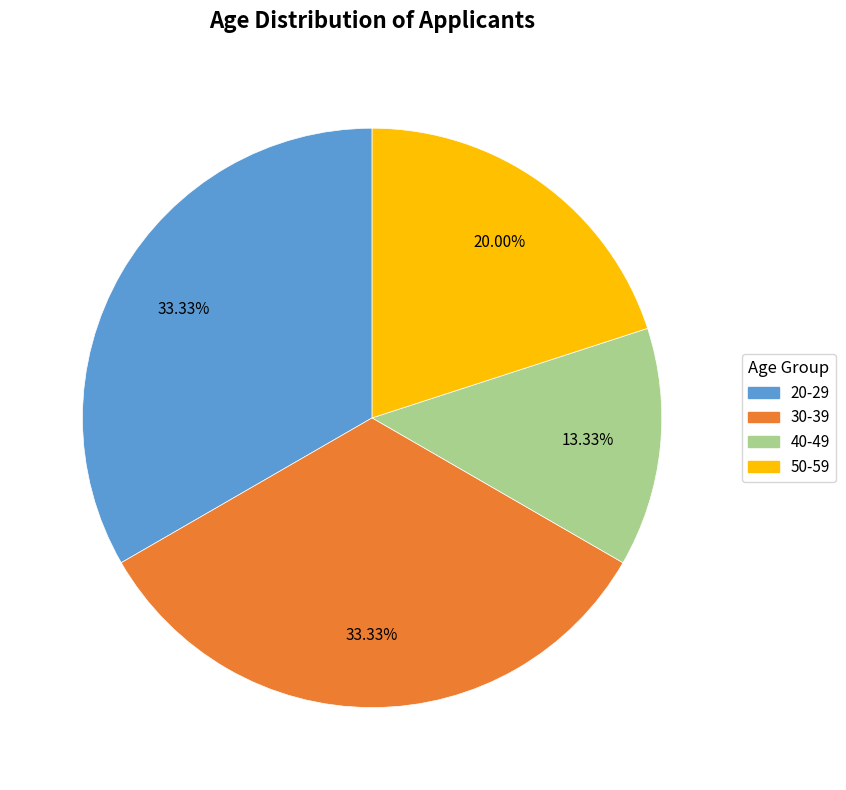

Does any single category account for the majority?

No